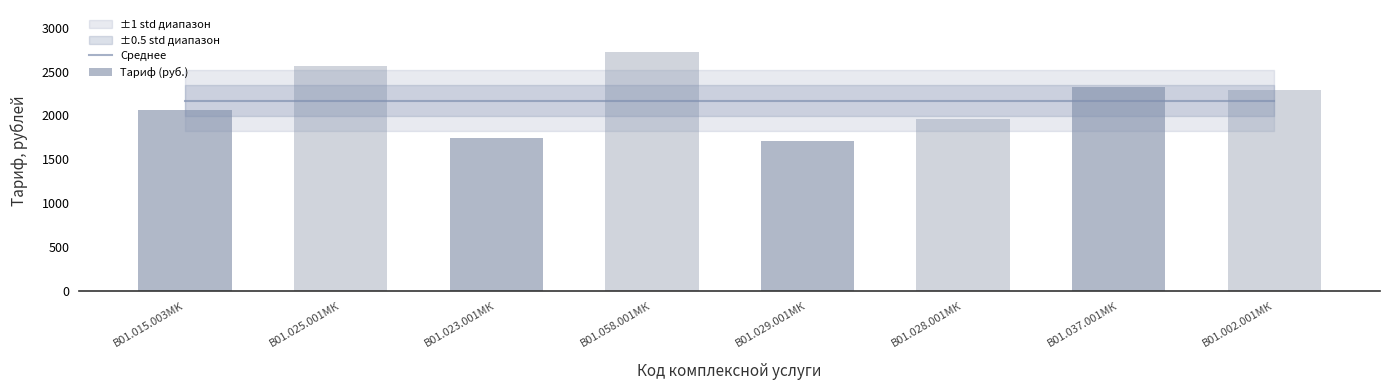

How many data points does each series have?

8